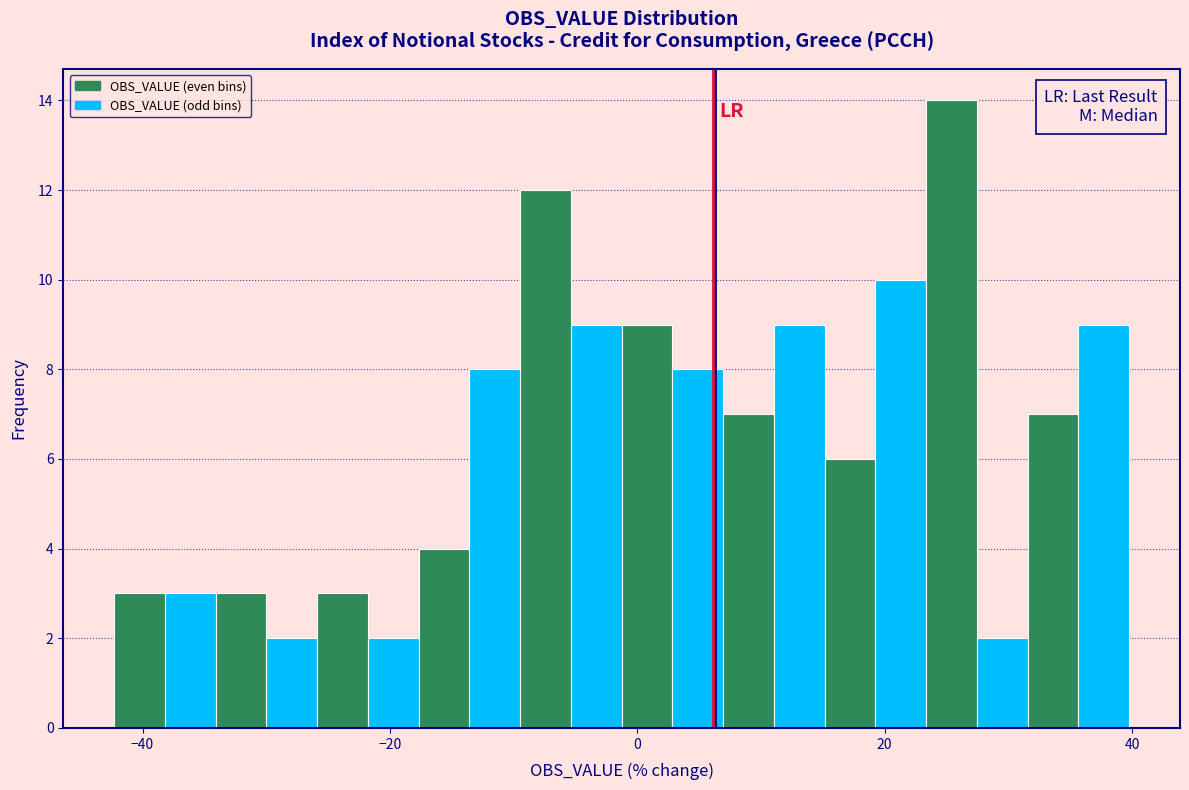

Read against the x-axis, roughly where is the centre of the tallest bar?

26